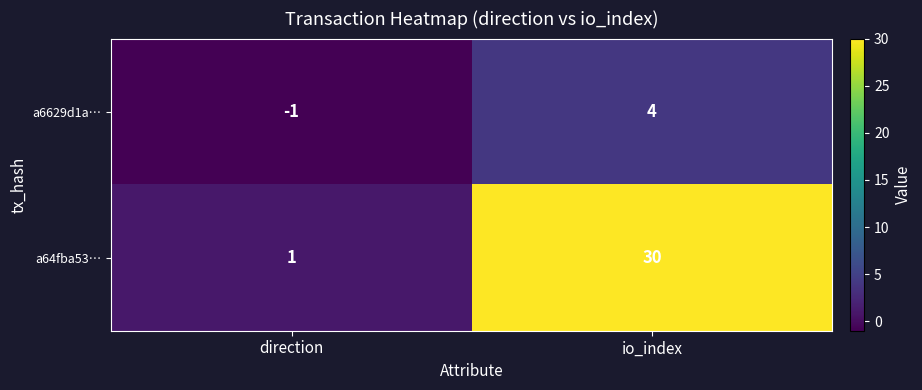

What is the sum of all a6629d1a… values?

3